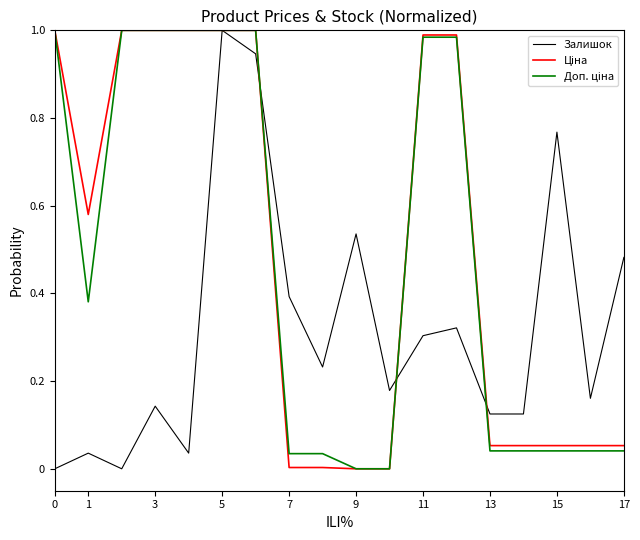

How many lines are shown in the chart?

3